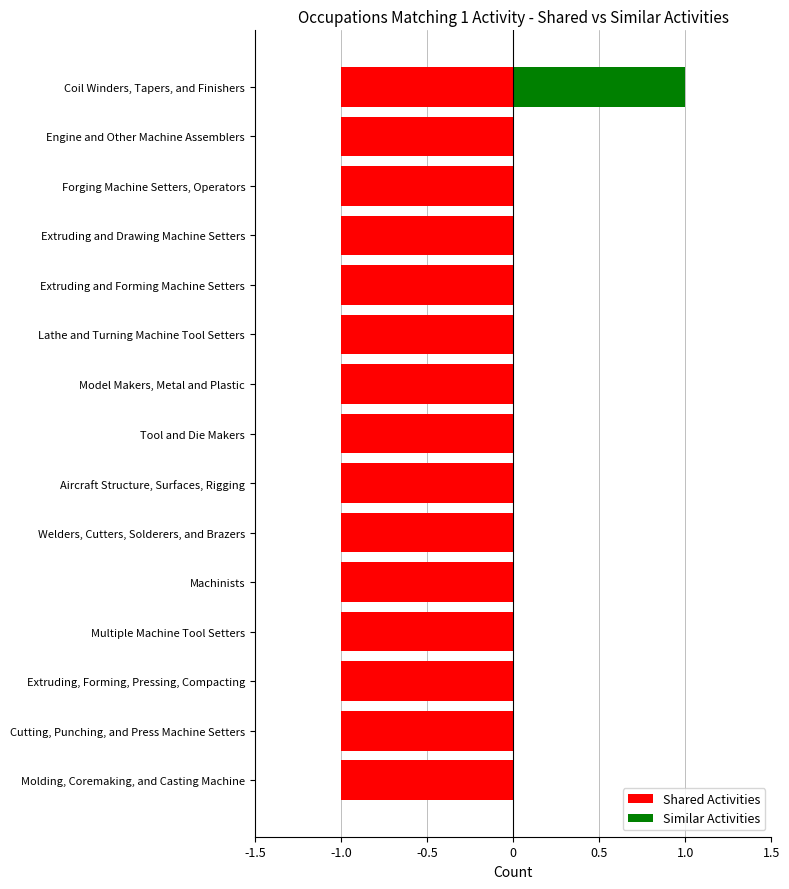

True or false: Similar Activities has a value of -0.4 at Forging Machine Setters, Operators.

False